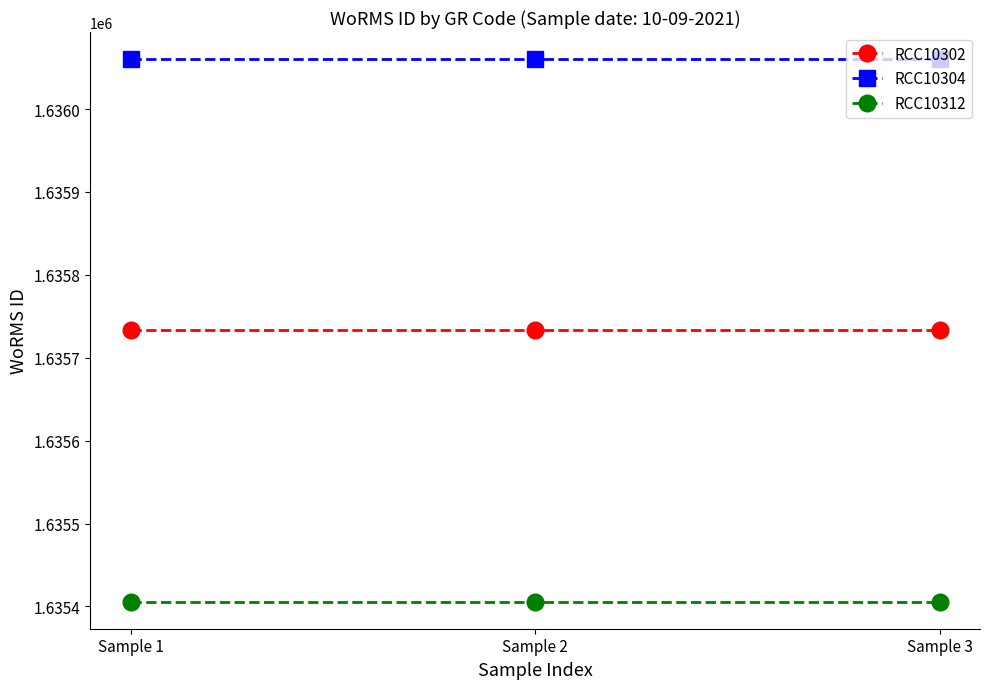

What is the sum of all RCC10304 values?

4908180.4